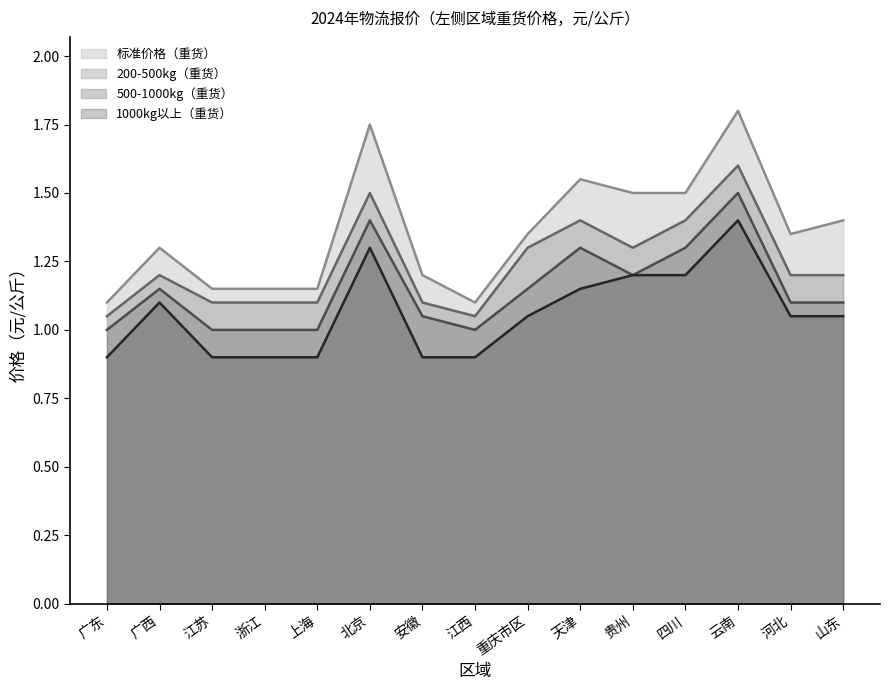

What is the value of the 标准价格（重货） point at the 5th from the left?

1.1